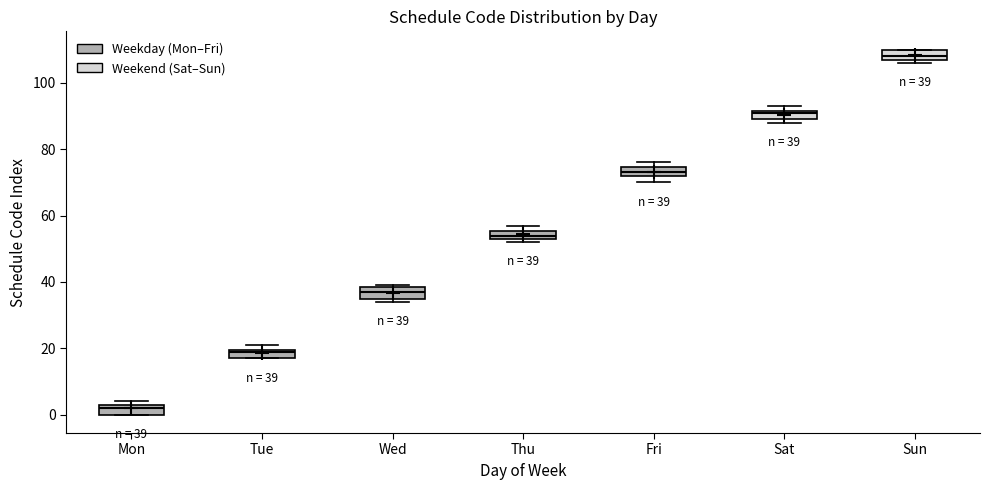

Which box has the lowest median line?

Mon